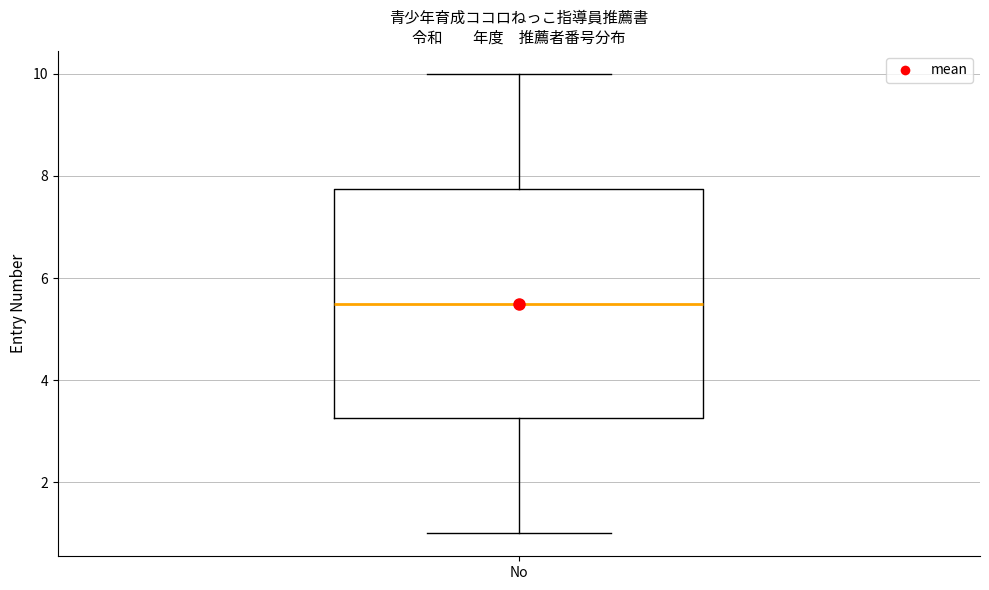

Where does the median line of the box for No sit on the y-axis? The values are not printed on the chart, so give them approximately, as read against the axis.

5.6